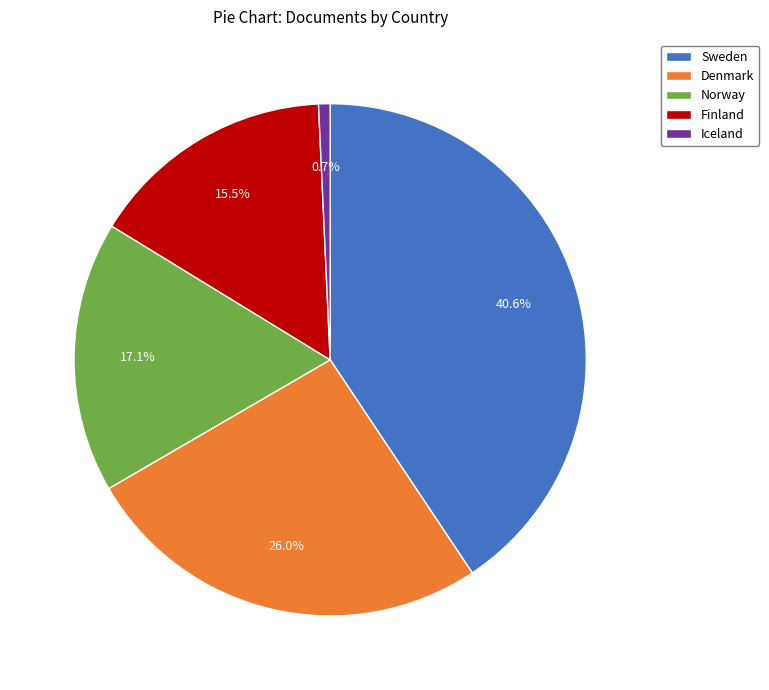

What percentage is the Sweden slice, to the nearest percent?

41%